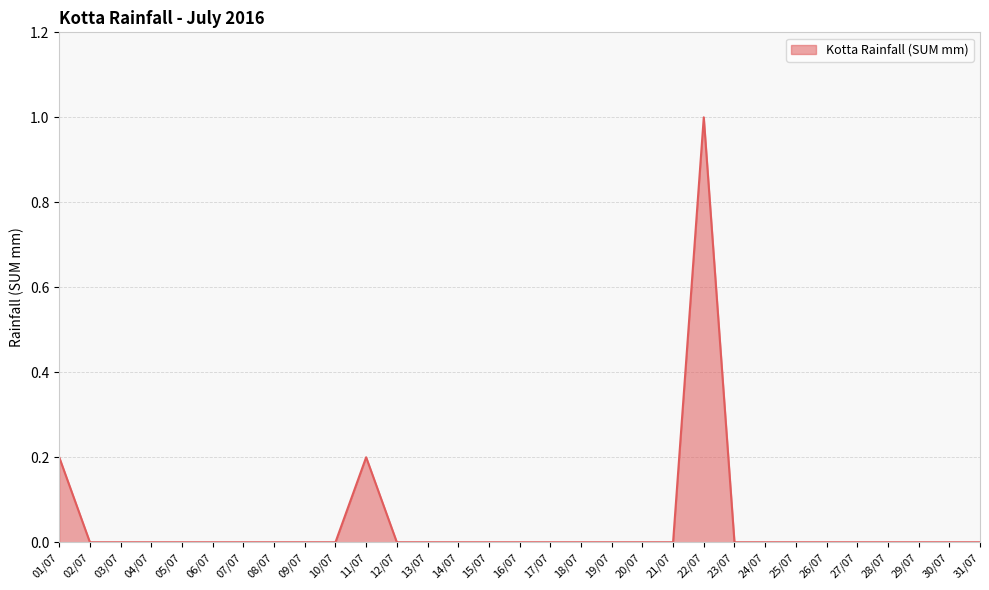

What position from the right is 09/07?

23